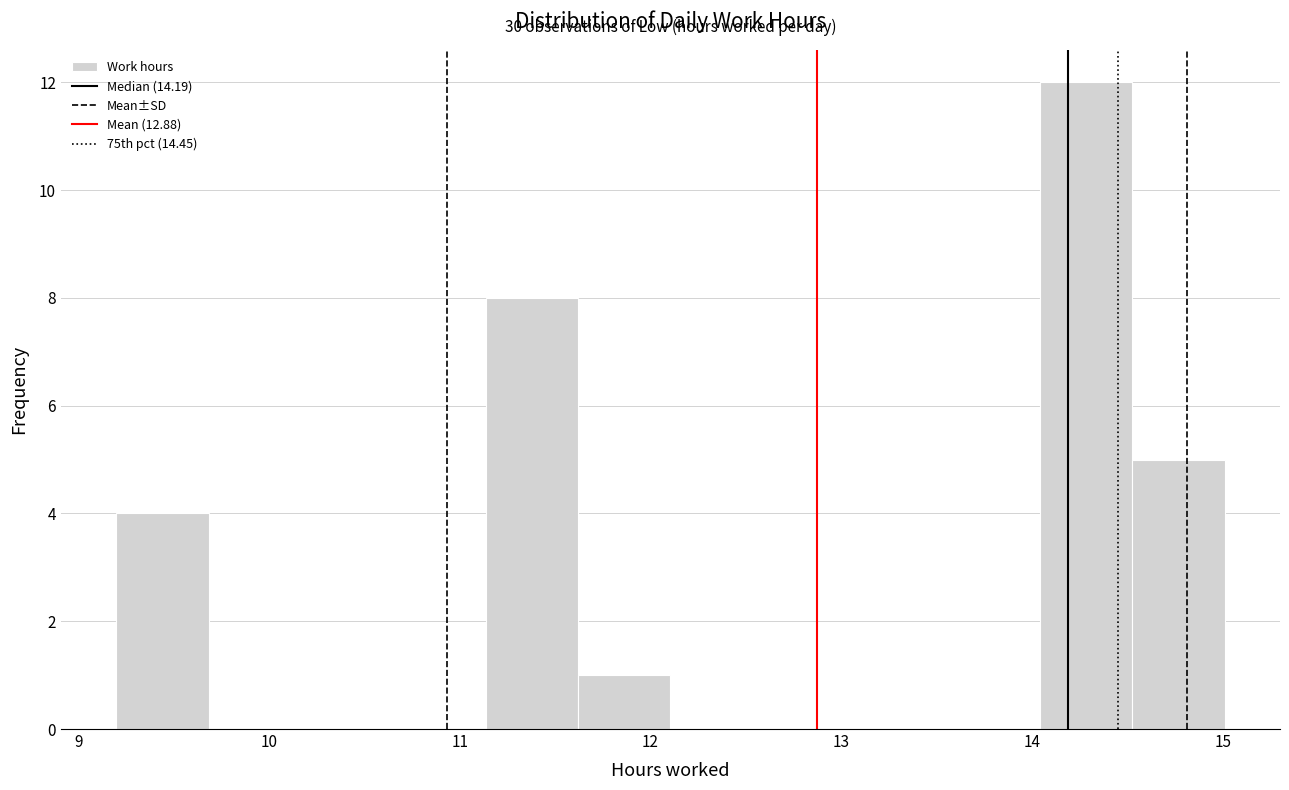

Over which range of the x-axis is the bar tallest?

14.0 to 14.5